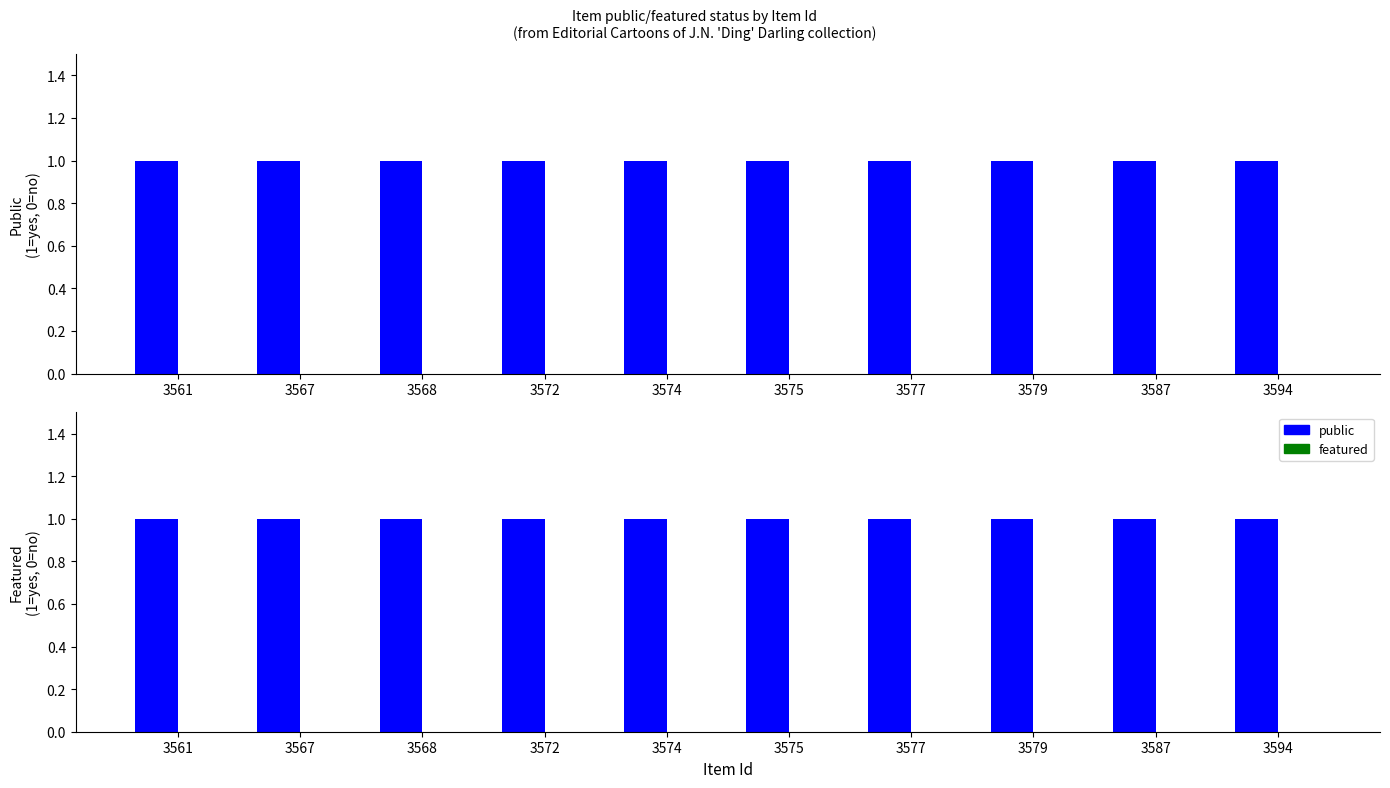

Reading left to right, extract all data points from this chart.

public: 1	1	1	1	1	1	1	1	1	1
featured: 0	0	0	0	0	0	0	0	0	0